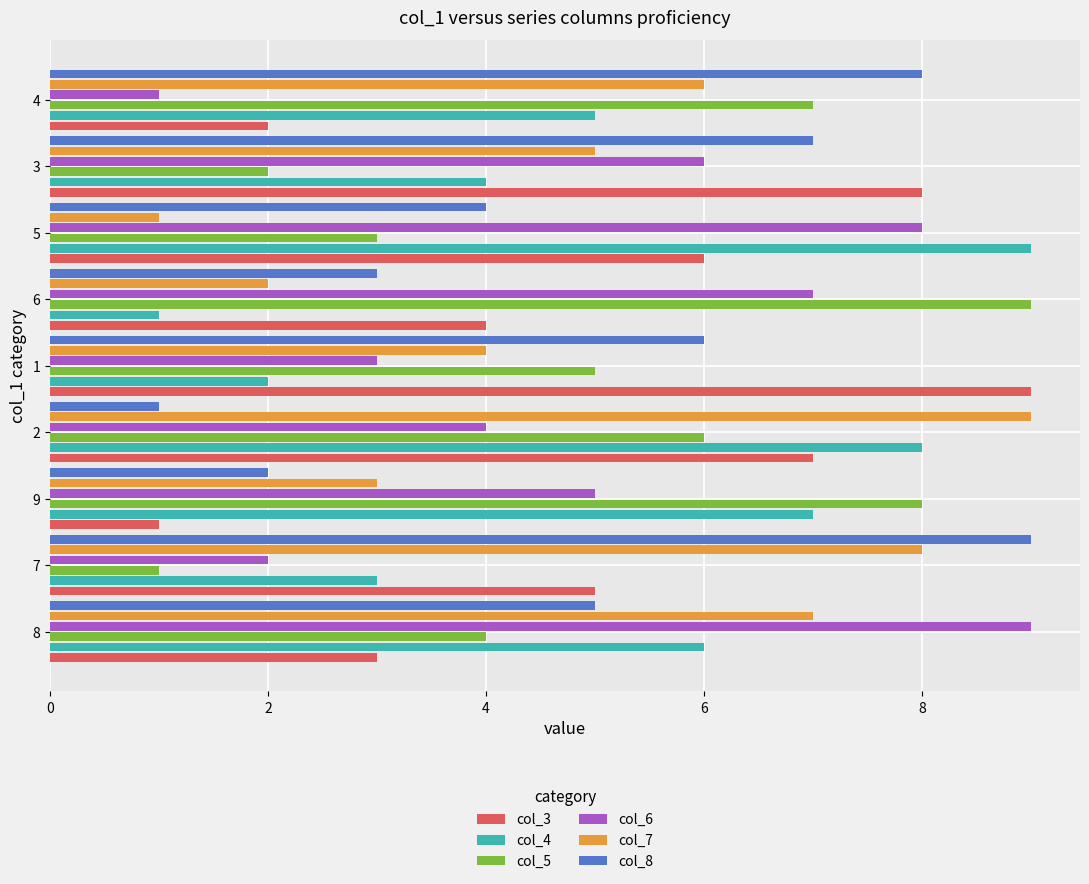

List the labels in order of col_6 value, largest first.

8, 5, 6, 3, 9, 2, 1, 7, 4